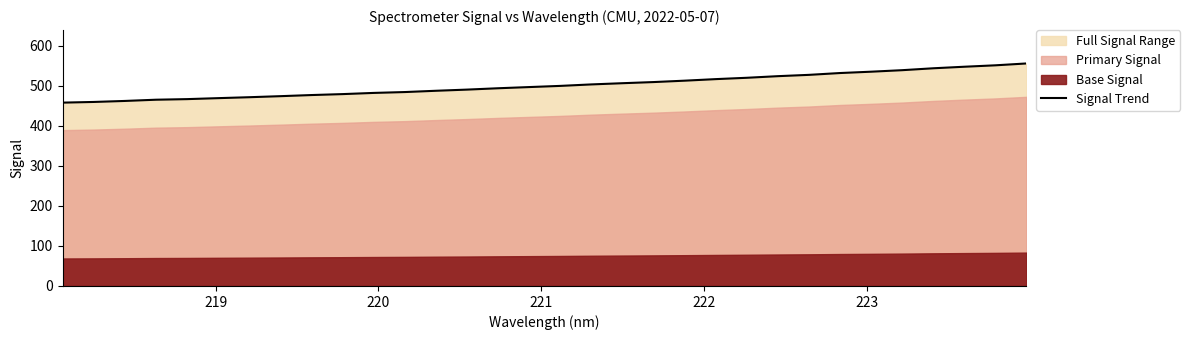

What is the highest value of the Signal Trend series?

555.7